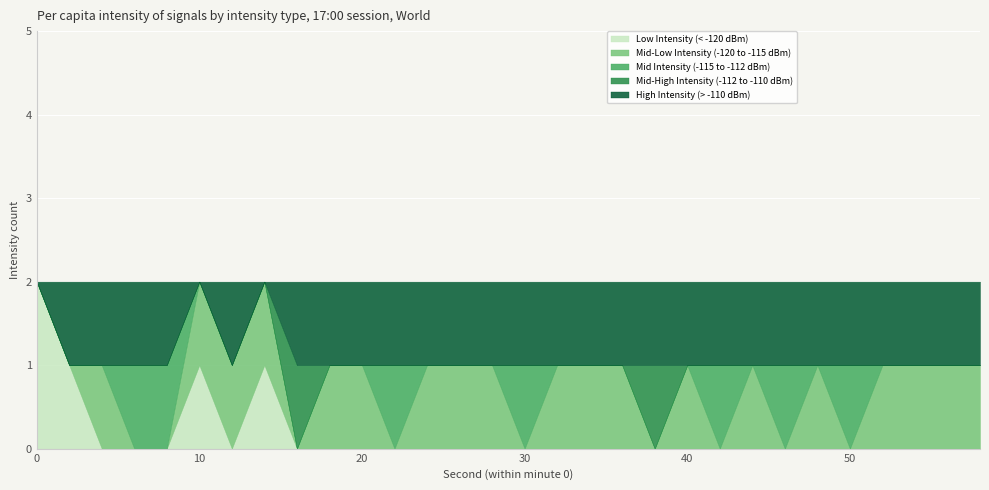

The High Intensity (> -110 dBm) series shows 1 at 16. True or false?

False